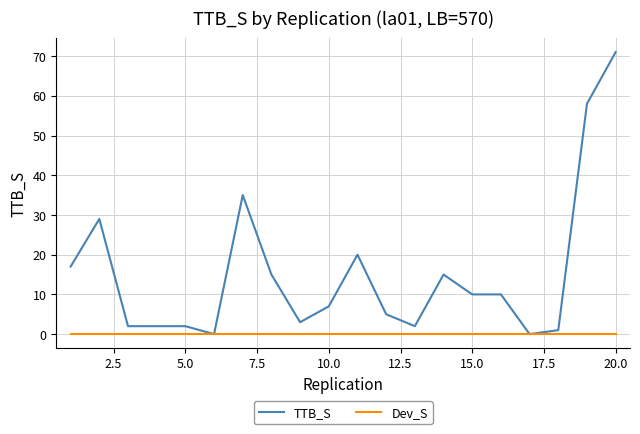

What is the maximum value shown in the chart?

71